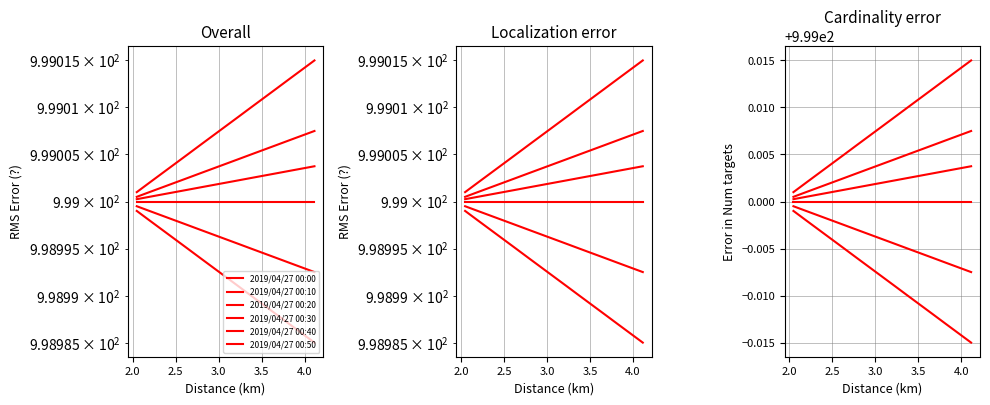

How many lines are shown in the chart?

6